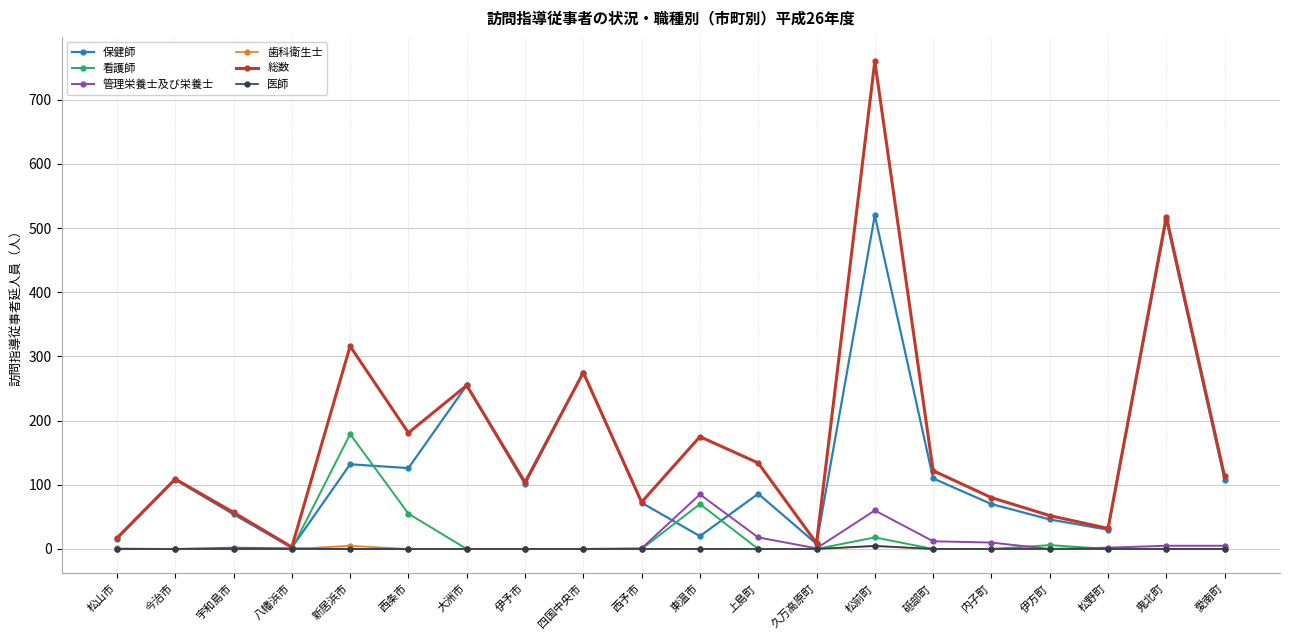

At which category does 総数 reach its first local peak?

今治市